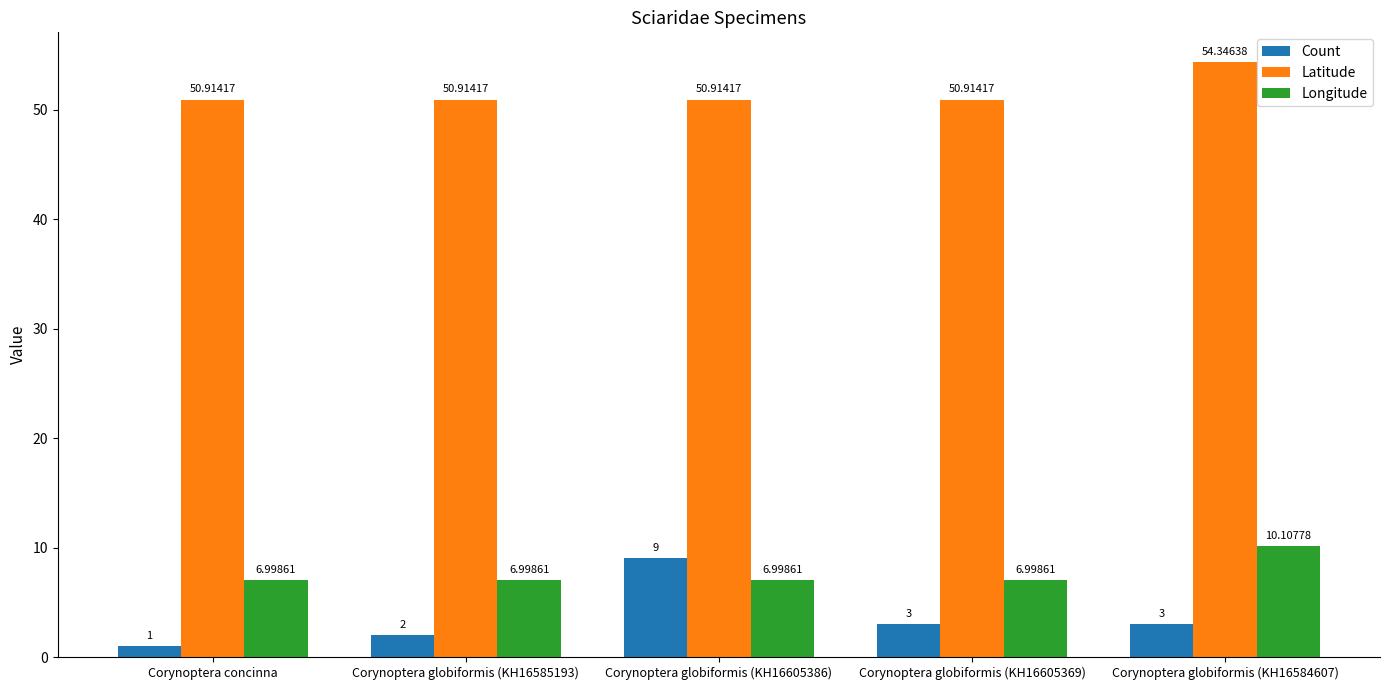

What is the total value across all series at Corynoptera globiformis (KH16585193)?

59.9